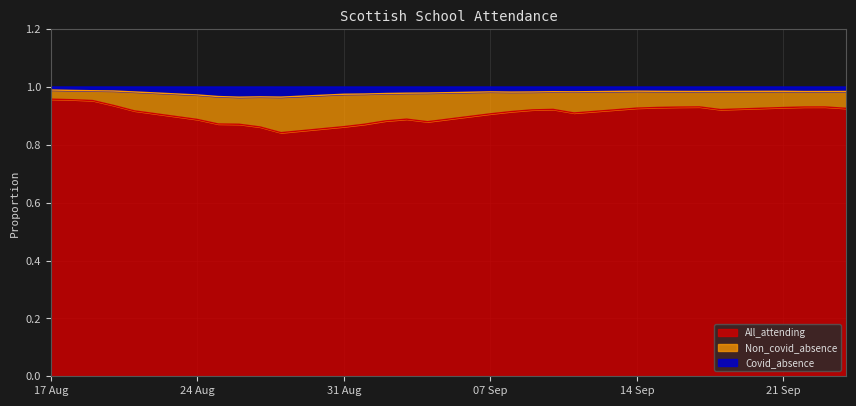

Does the chart display data point markers on the line(s)?

No